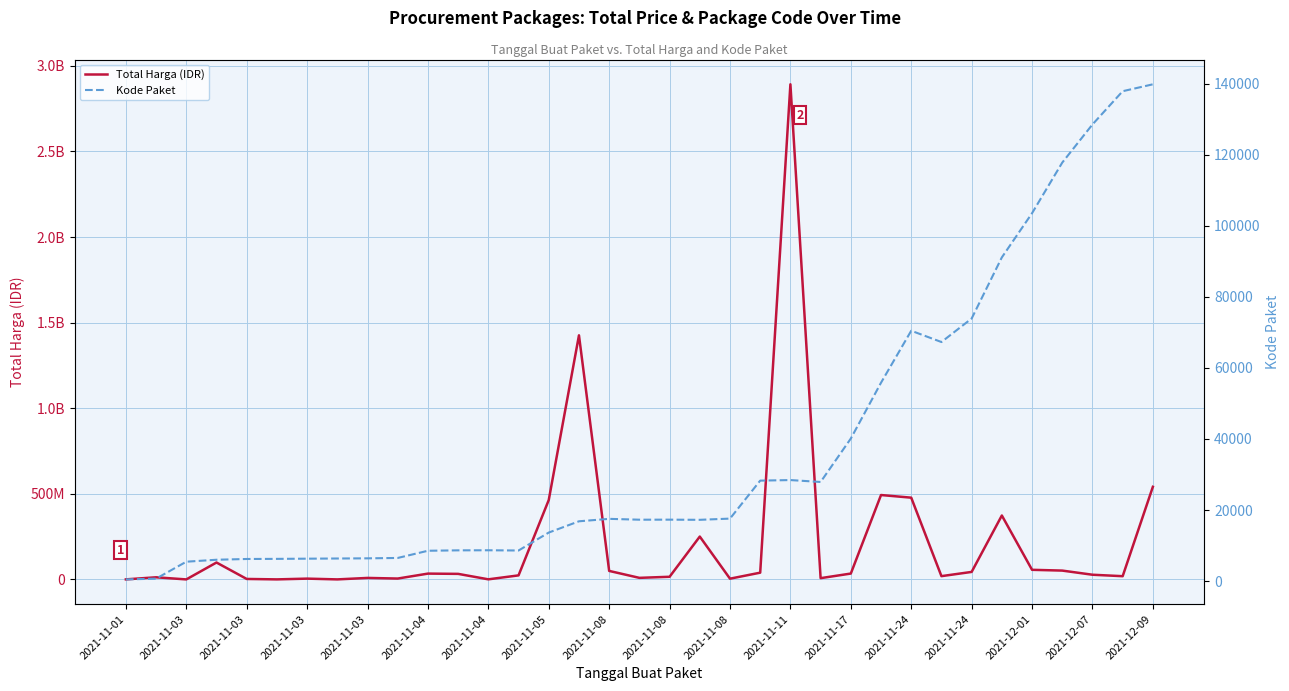

True or false: Total Harga (IDR) and Kode Paket intersect in this chart.

False